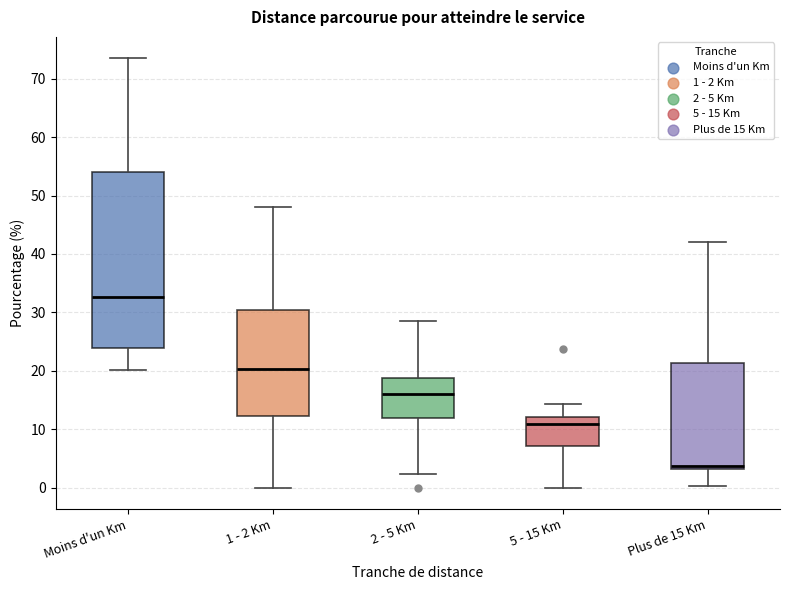

Reading left to right, transcribe this box plot: for each box, give where its median line is, the range the box spans, and where its two whiskers end, as read against the y-axis. The values are not printed on the chart, so give them approximately, as read against the axis.

Moins d'un Km: median 33, box 24 to 54, whiskers 20 to 73
1 - 2 Km: median 20, box 12 to 30, whiskers 0 to 48
2 - 5 Km: median 16, box 12 to 19, whiskers 2 to 28
5 - 15 Km: median 11, box 7 to 12, whiskers 0 to 14
Plus de 15 Km: median 4, box 3 to 21, whiskers 0 to 42